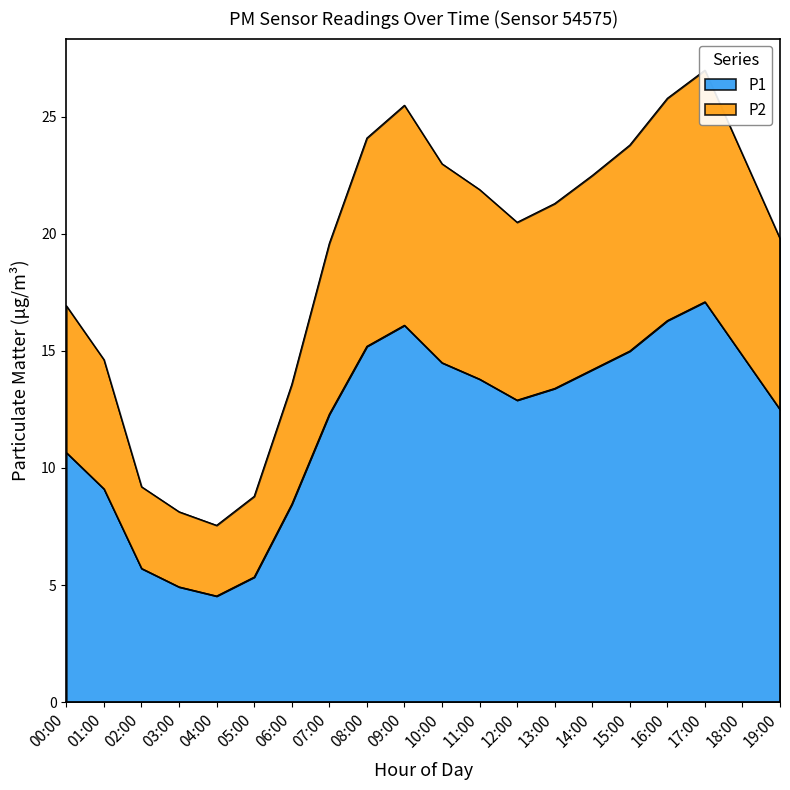

The value of P1 at 19:00 is 12.5. True or false?

True